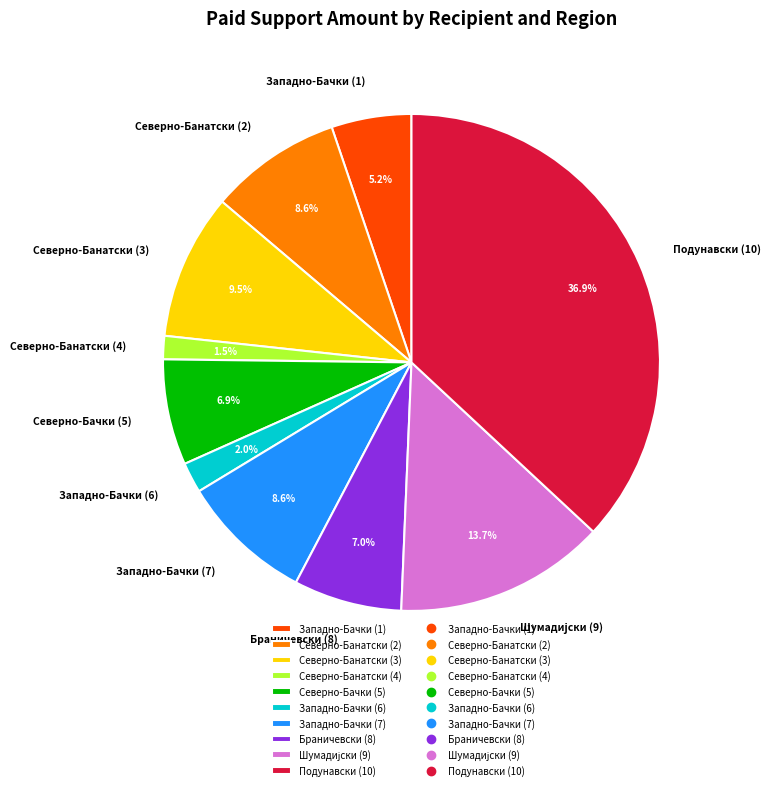

How many slices are in this pie chart?

10